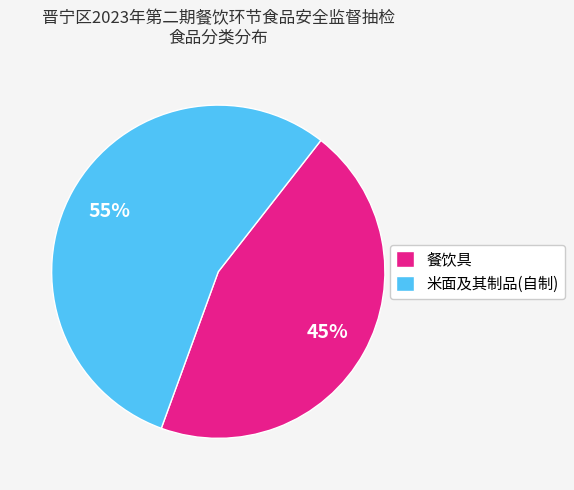

The 米面及其制品(自制) slice represents 69% of the pie. True or false?

False